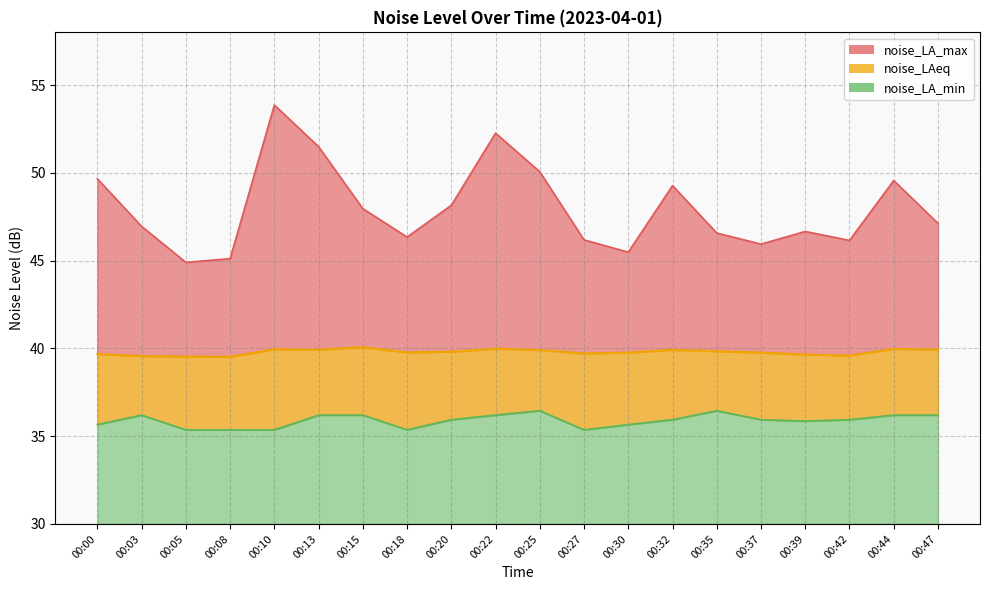

Is it true that noise_LAeq equals 19.4 at 00:08?

False